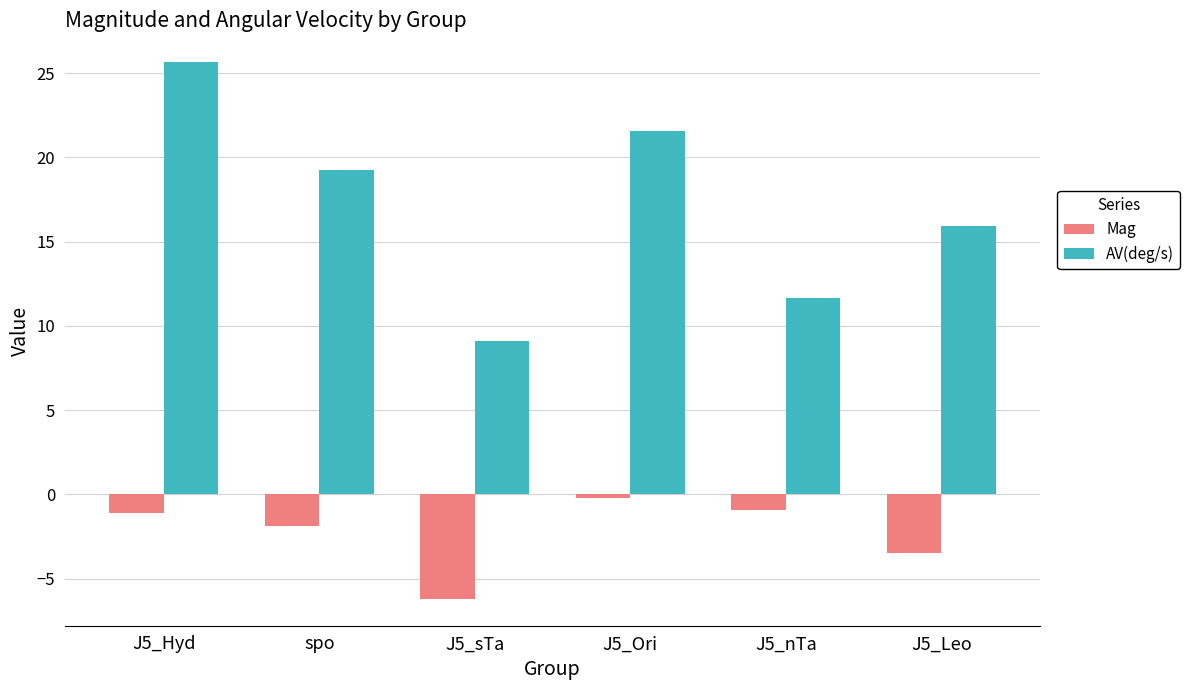

Read the AV(deg/s) value at J5_nTa.

11.6